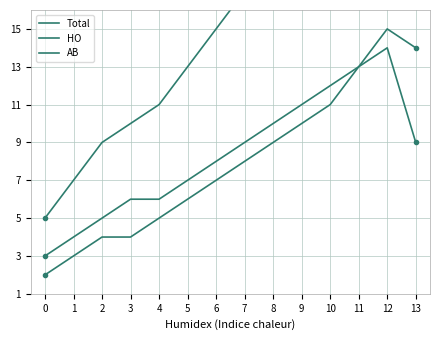

What is the sum of all HO values?

111